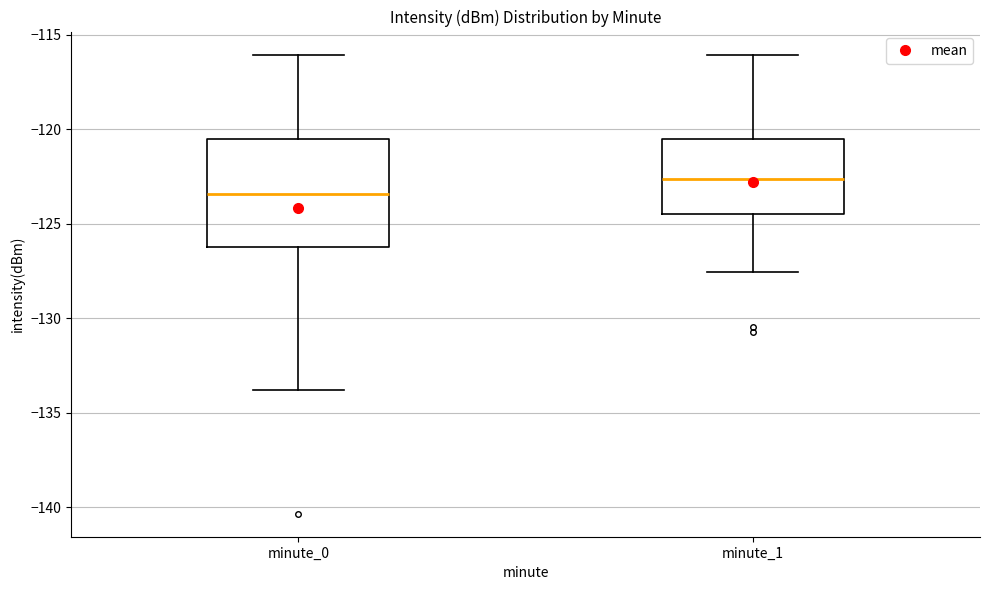

Comparing the boxes themselves (not the whiskers), which one is the tallest?

minute_0